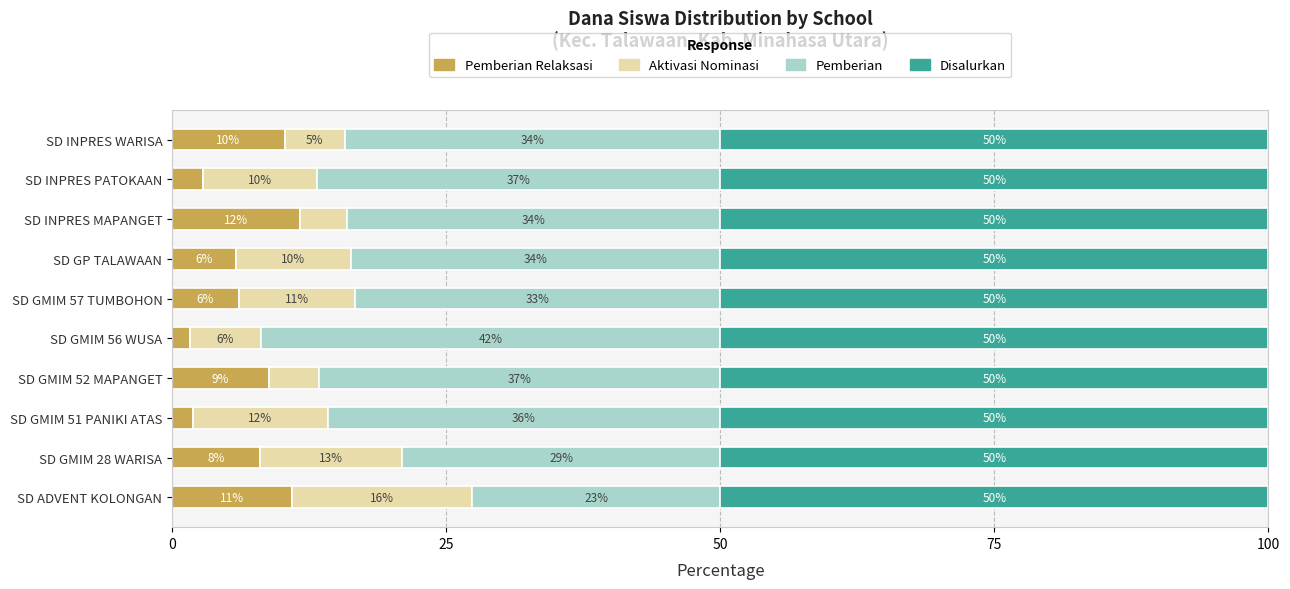

What is the total value across all series at SD GP TALAWAAN?

100.0